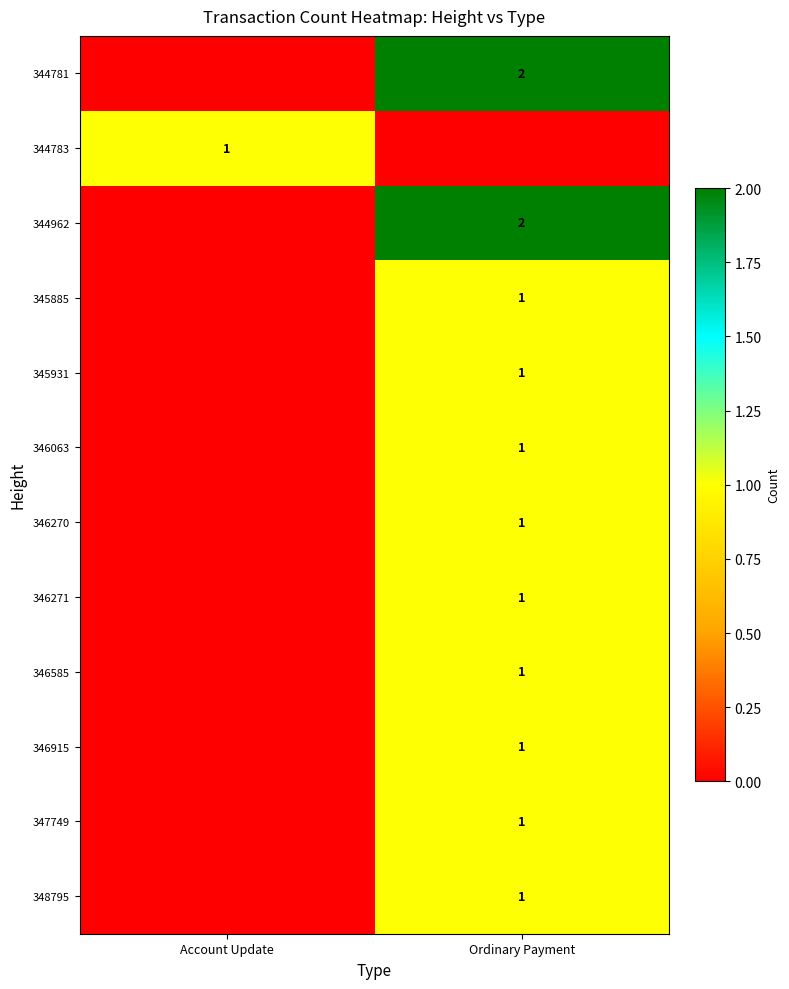

What is the total value across all series at Ordinary Payment?

13